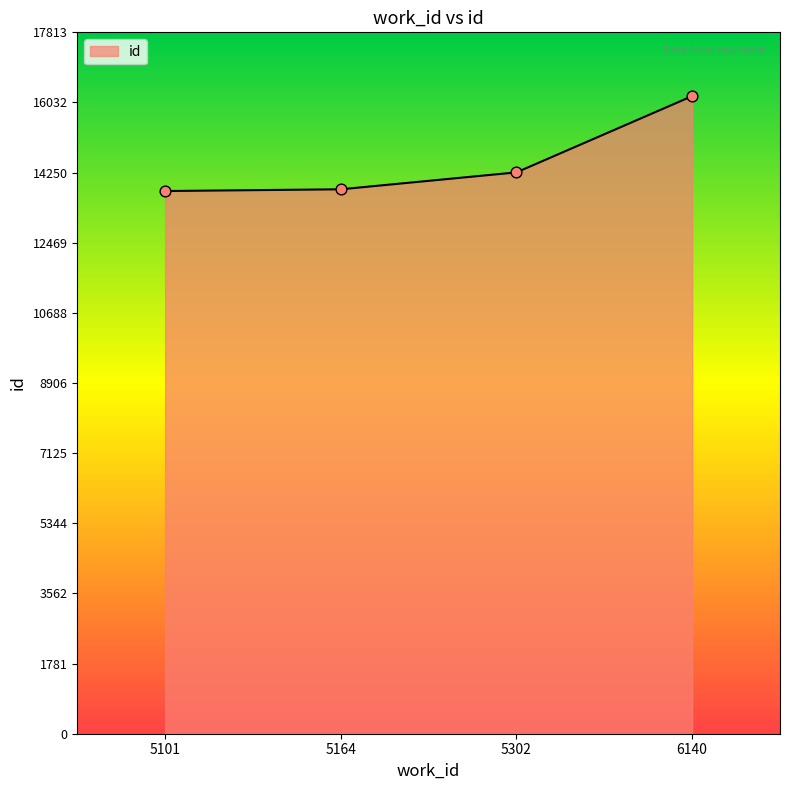

Approximately how many times larger is the value at 5101 compared to 5164?

1.0